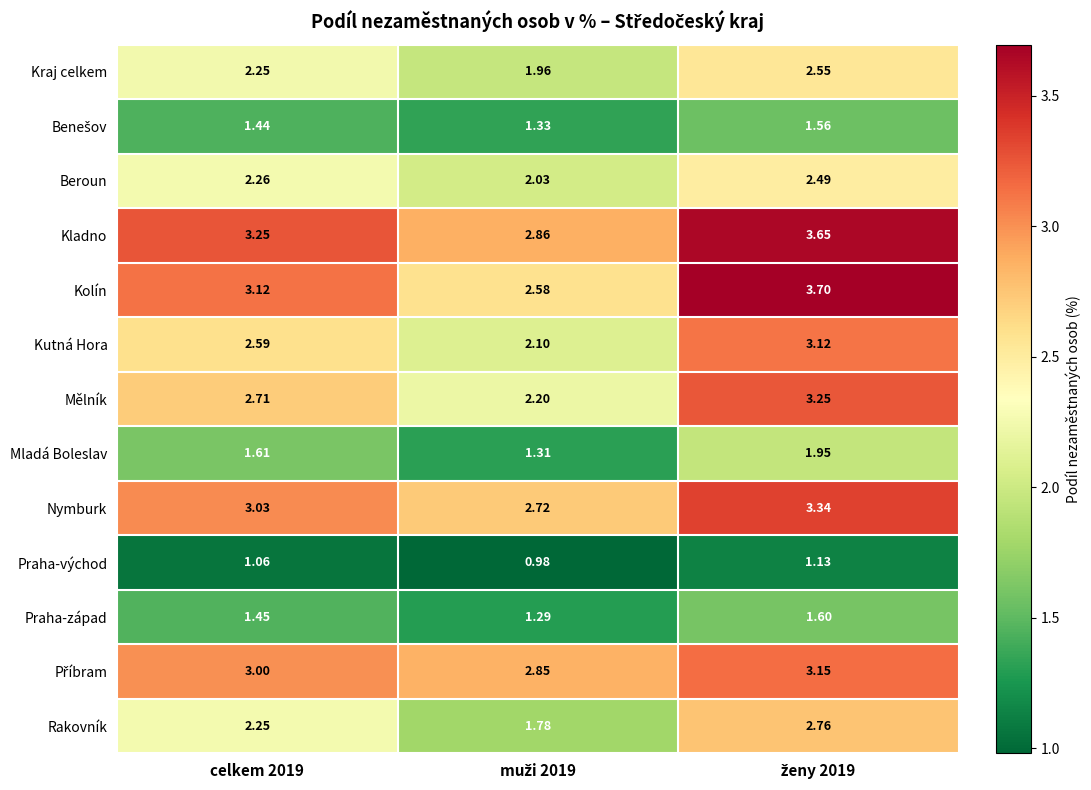

Which series has the widest spread of values?

Kolín